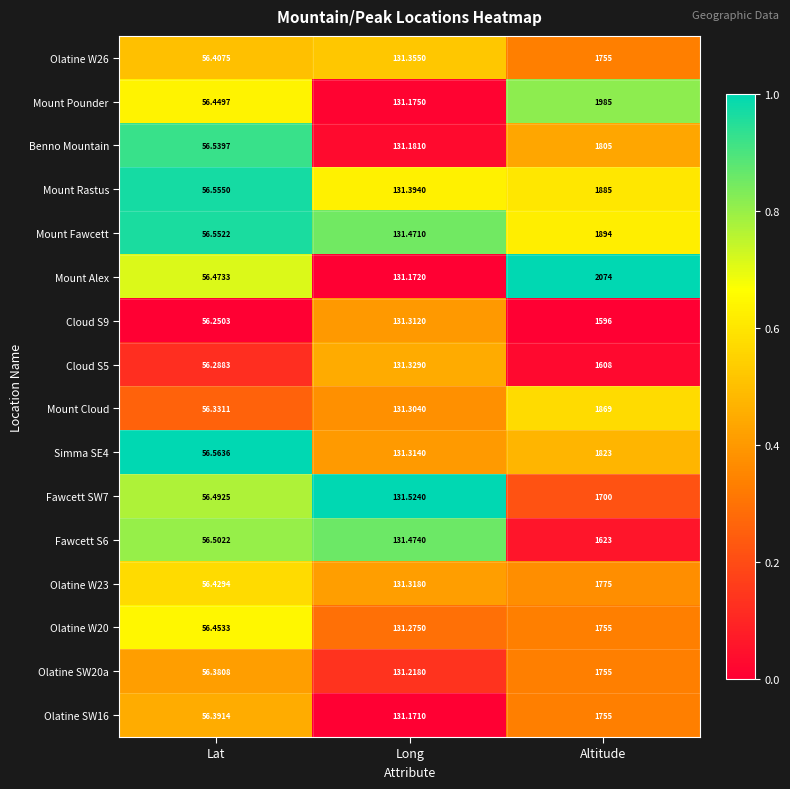

Which label corresponds to the largest value in the chart?

Altitude